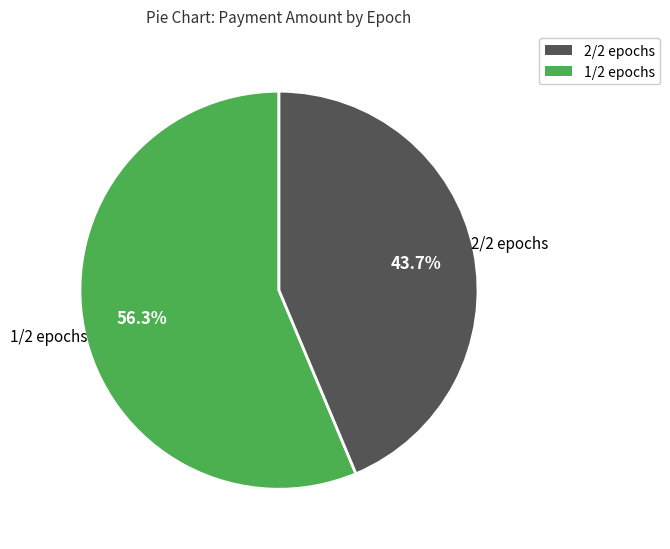

How many slices are in this pie chart?

2